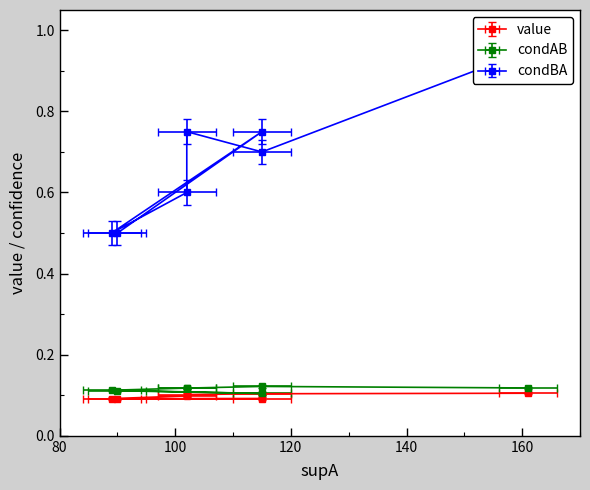

True or false: value has more than 2 points higher than both neighbors.

False